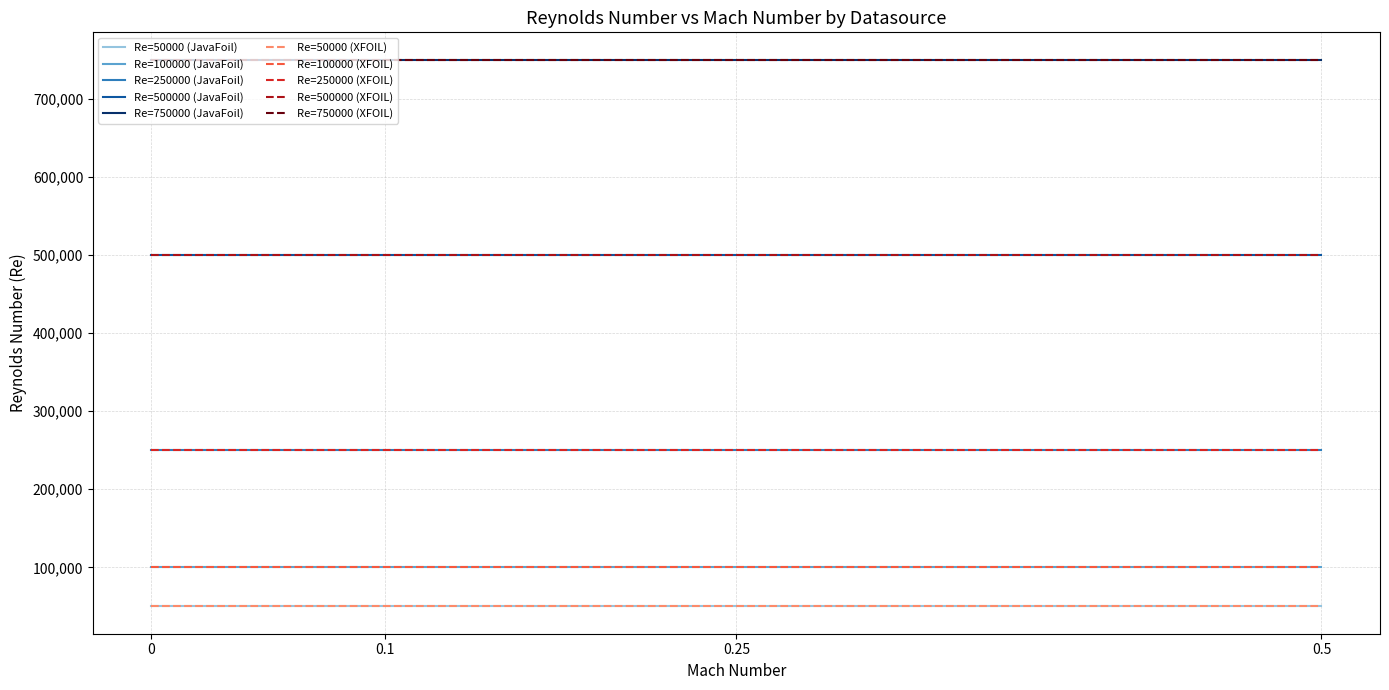

Is this an area chart (filled region under the line)?

No